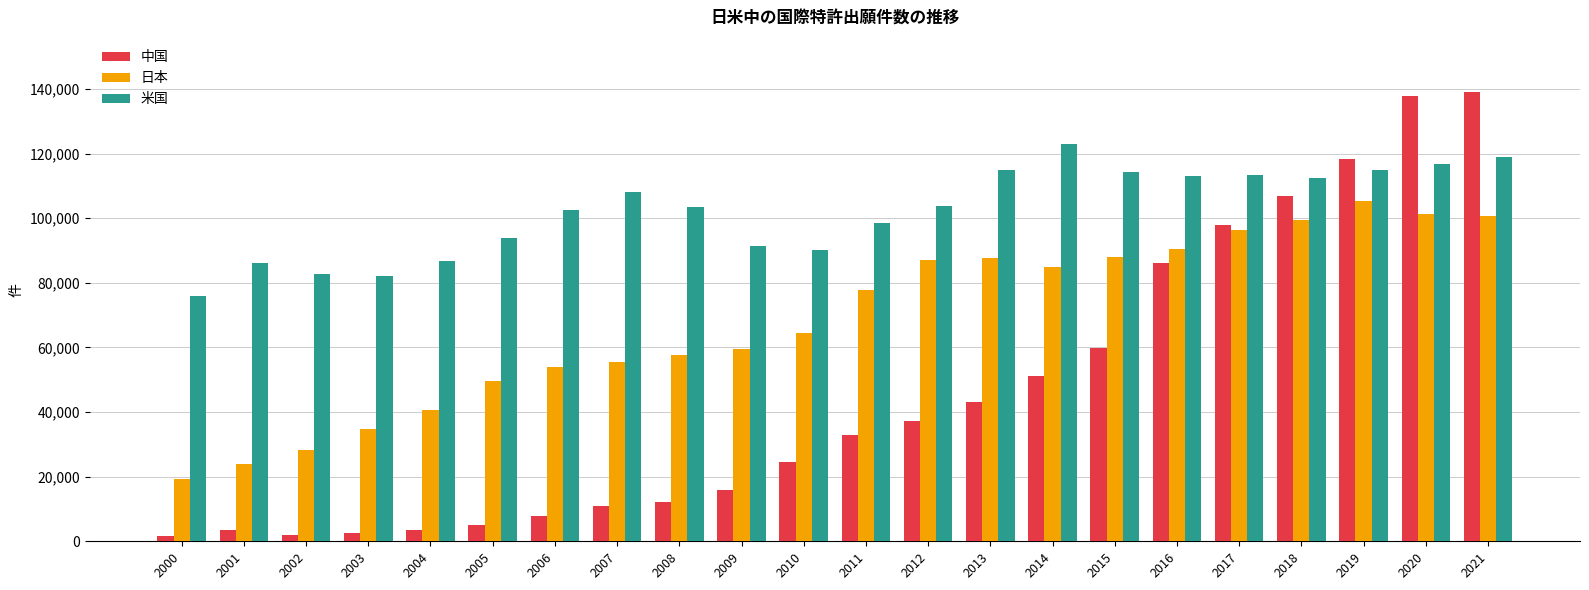

Is it true that 中国 equals 97806 at 2017?

True